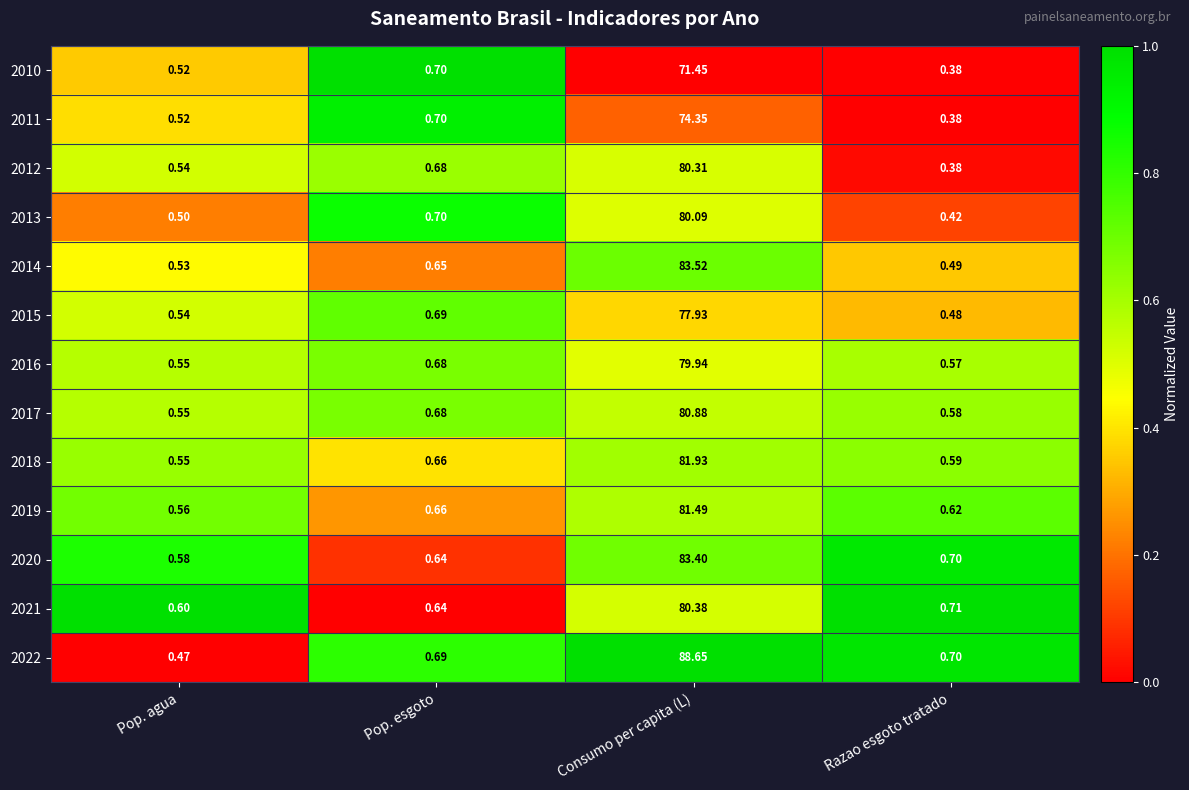

At how many categories does at least one series exceed 0?

4